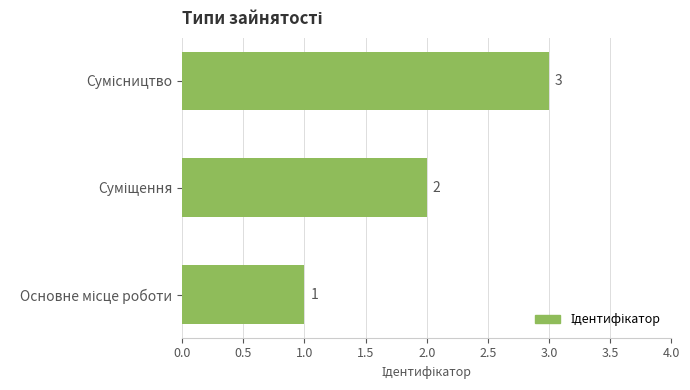

What is the sum of all values?

6